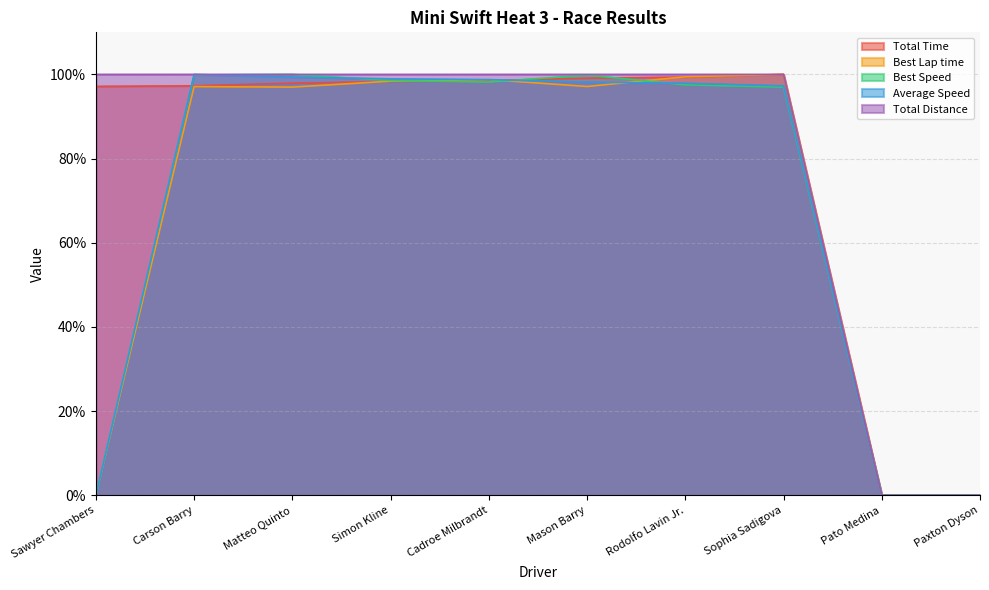

The value of Best Speed at Rodolfo Lavin Jr. is 97.5. True or false?

True